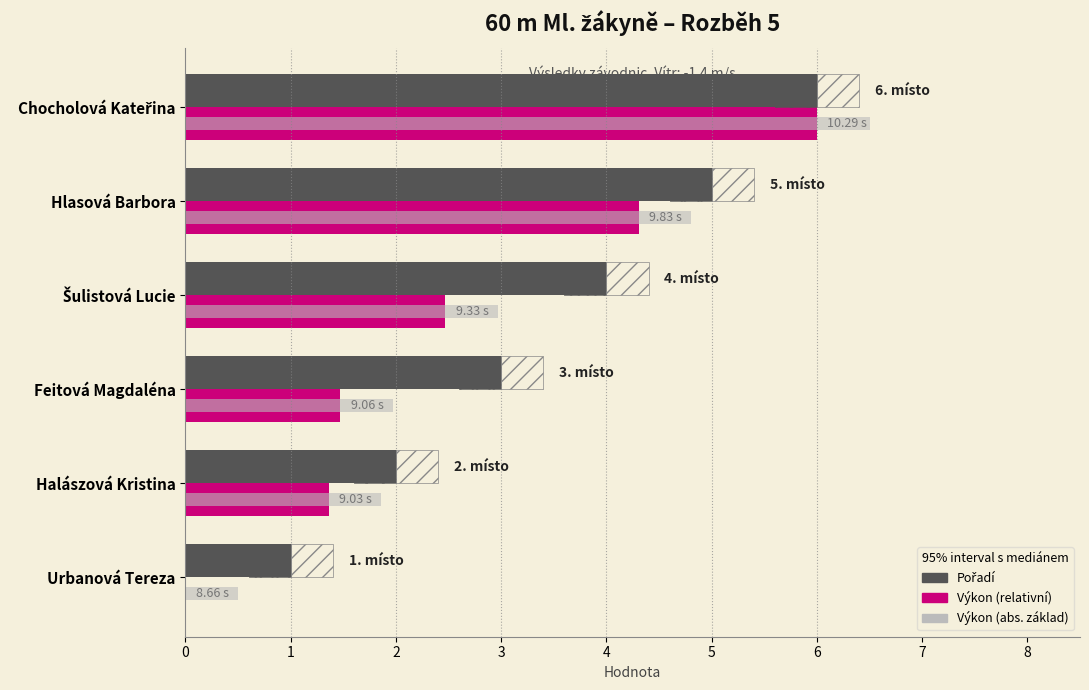

What is the difference between the highest and lowest values at Halászová Kristina?

0.6